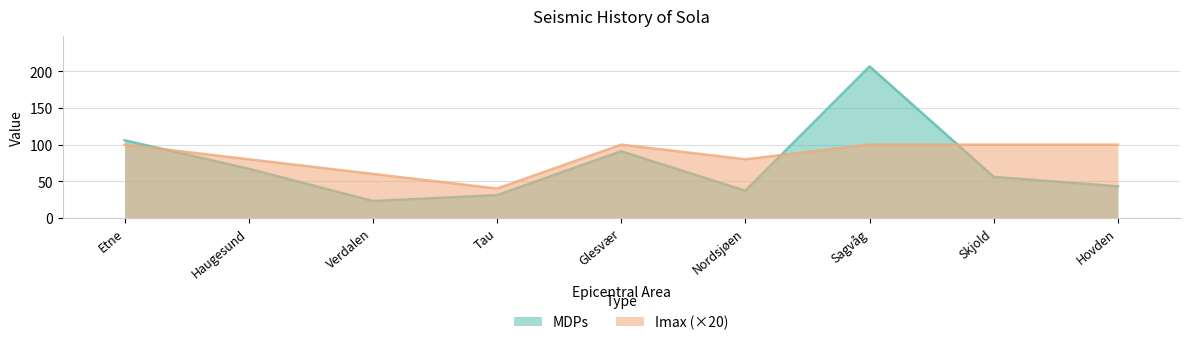

Which series has the largest total across all categories?

Imax